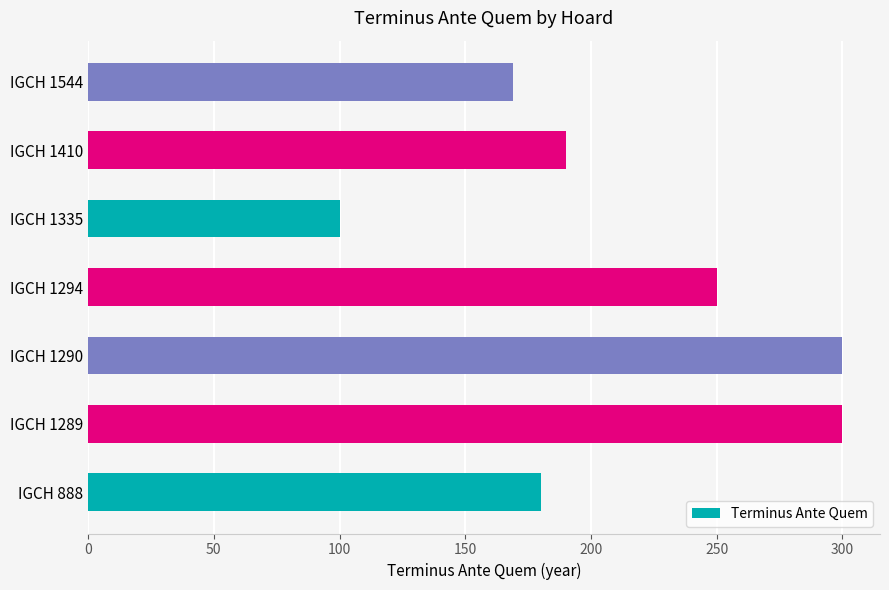

Reading bottom to top, transcribe all the data shown in this chart.

180	300	300	250	100	190	169